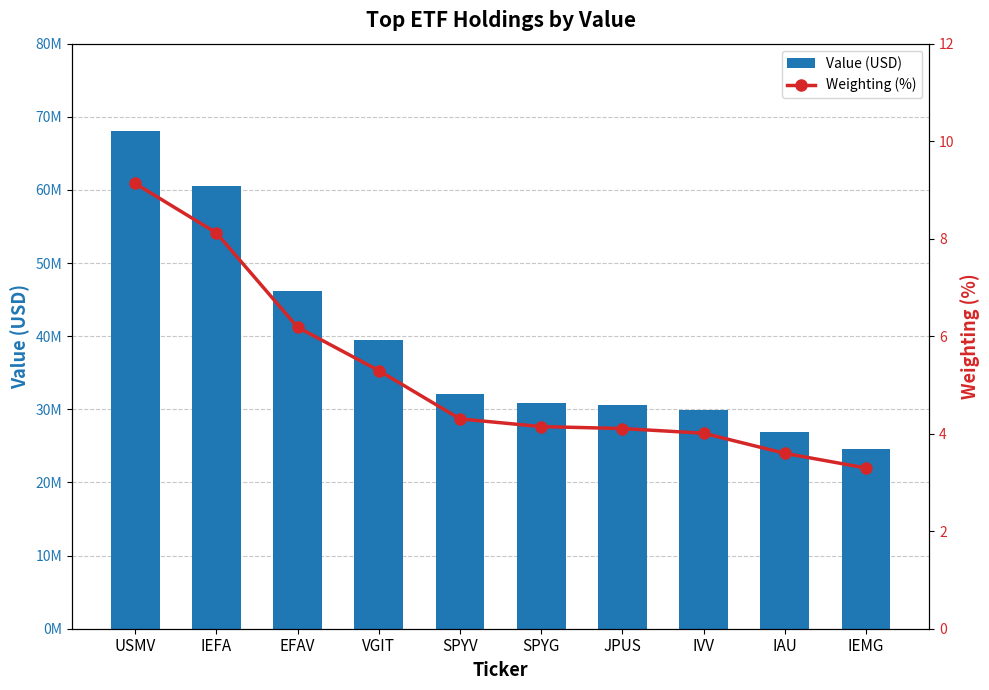

What is the minimum value shown in the chart?

3.3